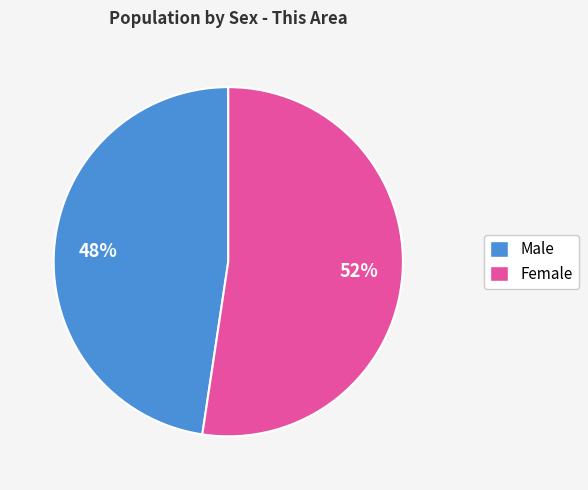

Rank the categories by value from lowest to highest.

Male, Female